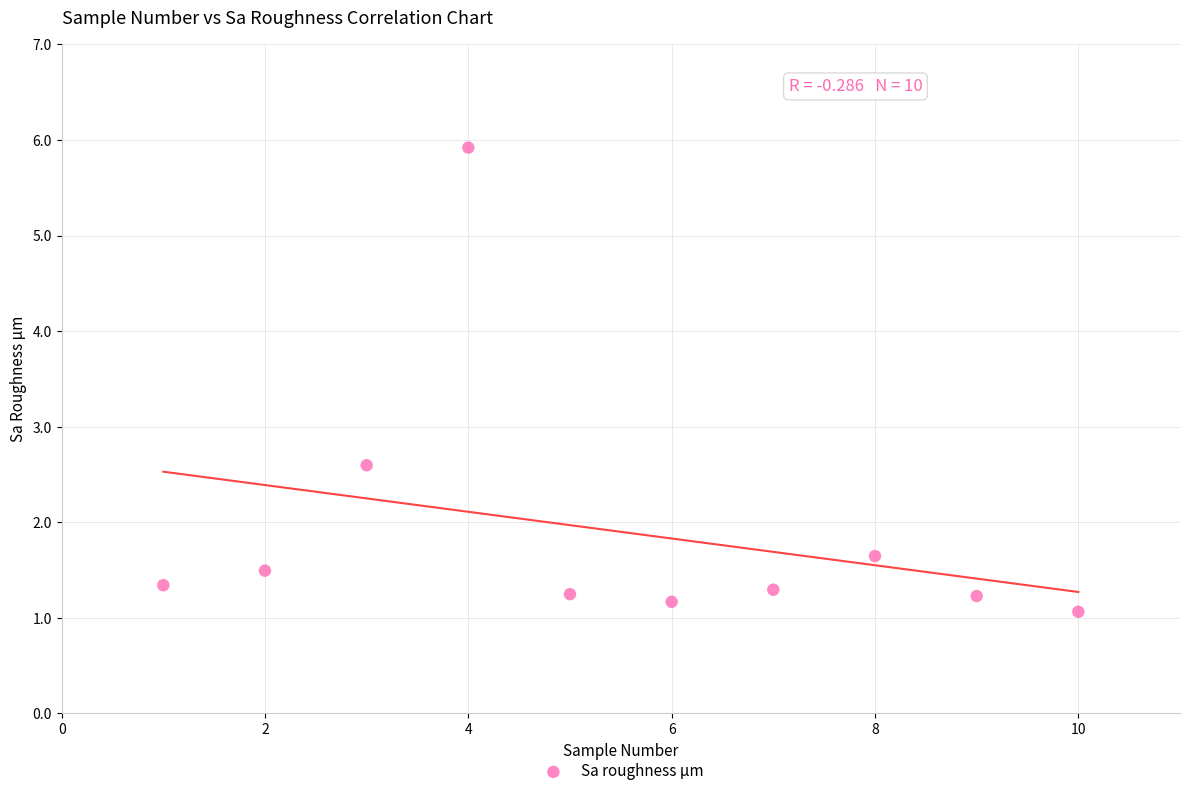

What is the range of Y values (max minus min)?

4.9